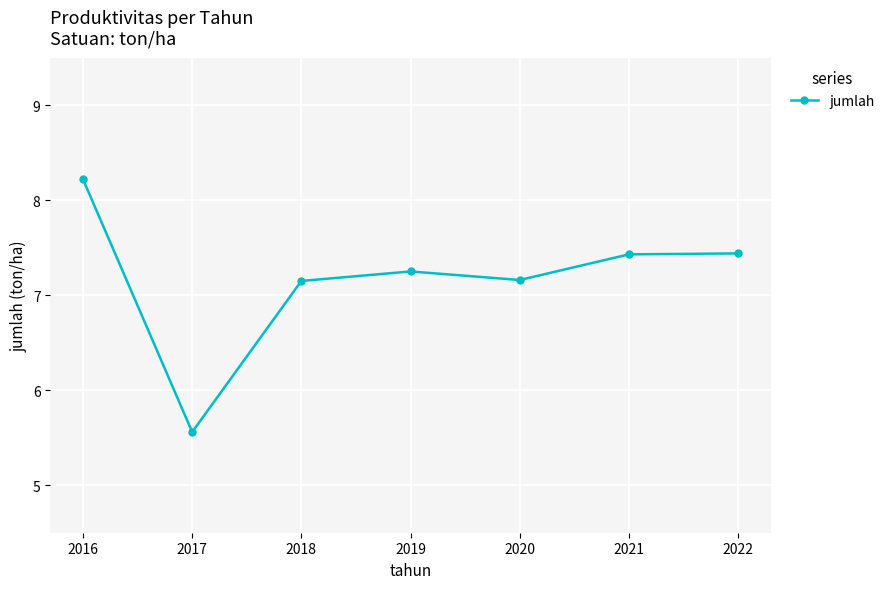

What is the minimum value shown in the chart?

5.6